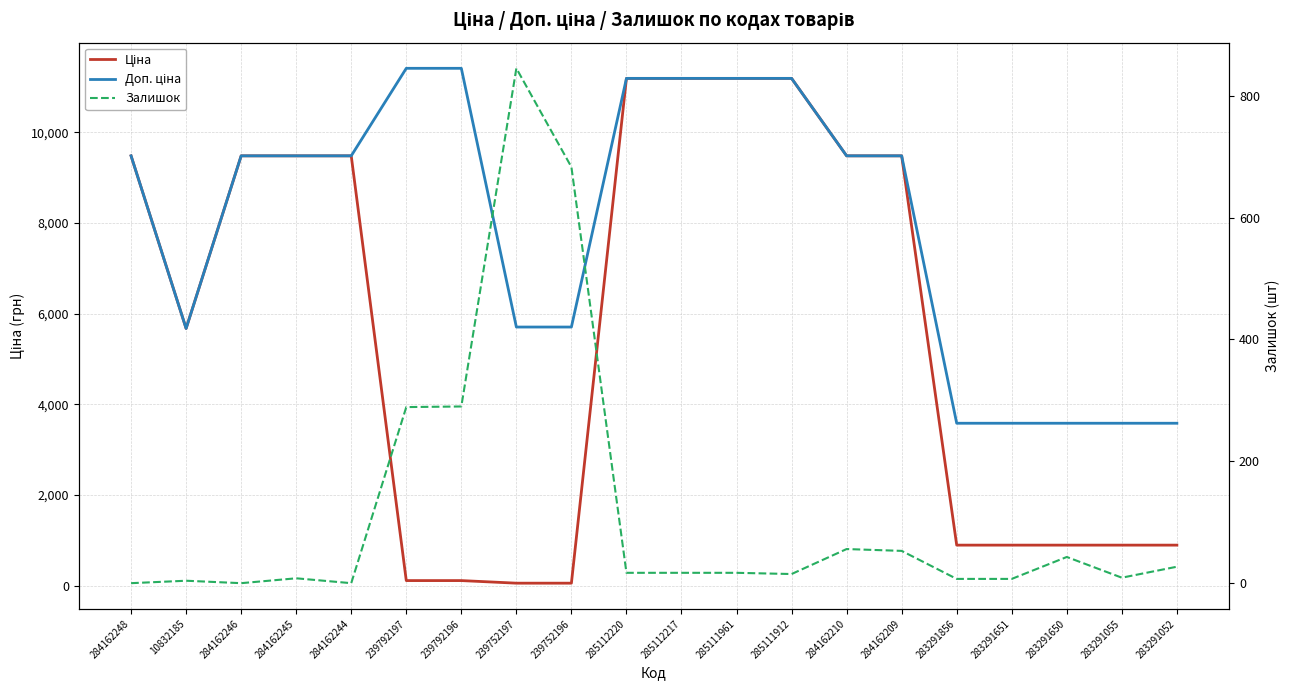

What is the sum of all Ціна values?

112128.7